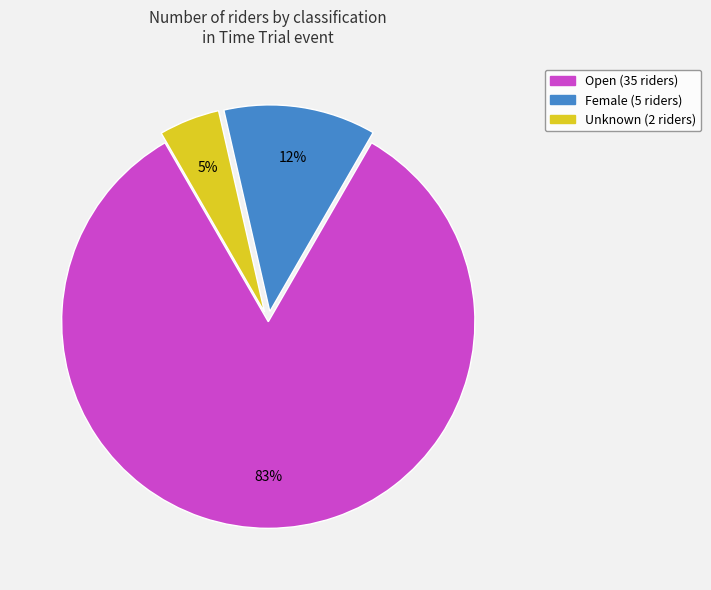

Is it true that Female is 2% of the pie?

False